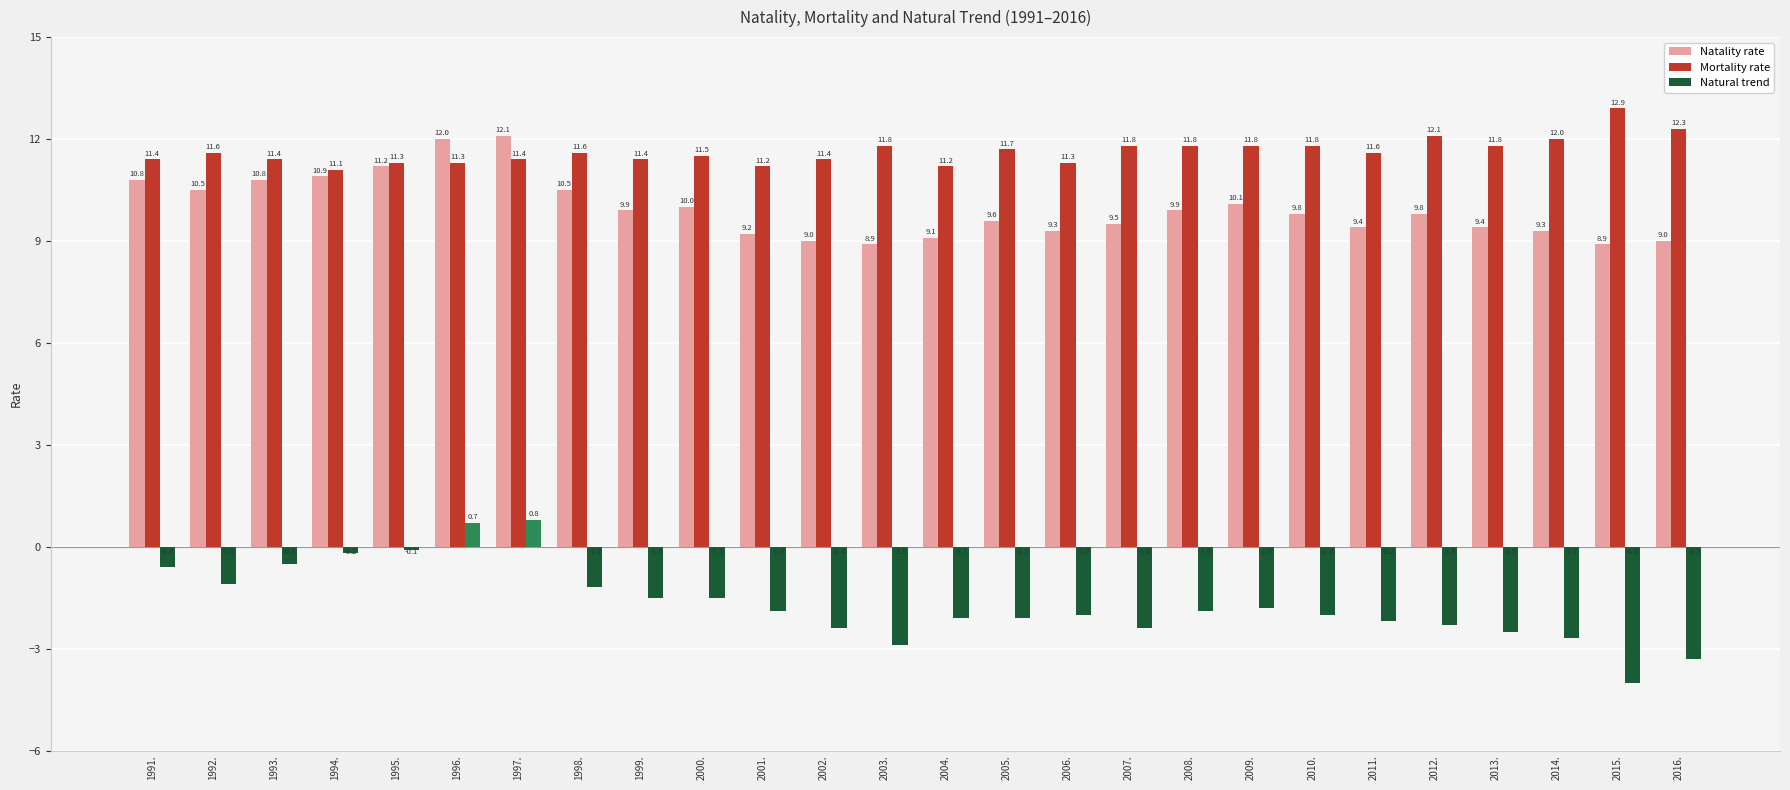

How many bars are there in each group?

3